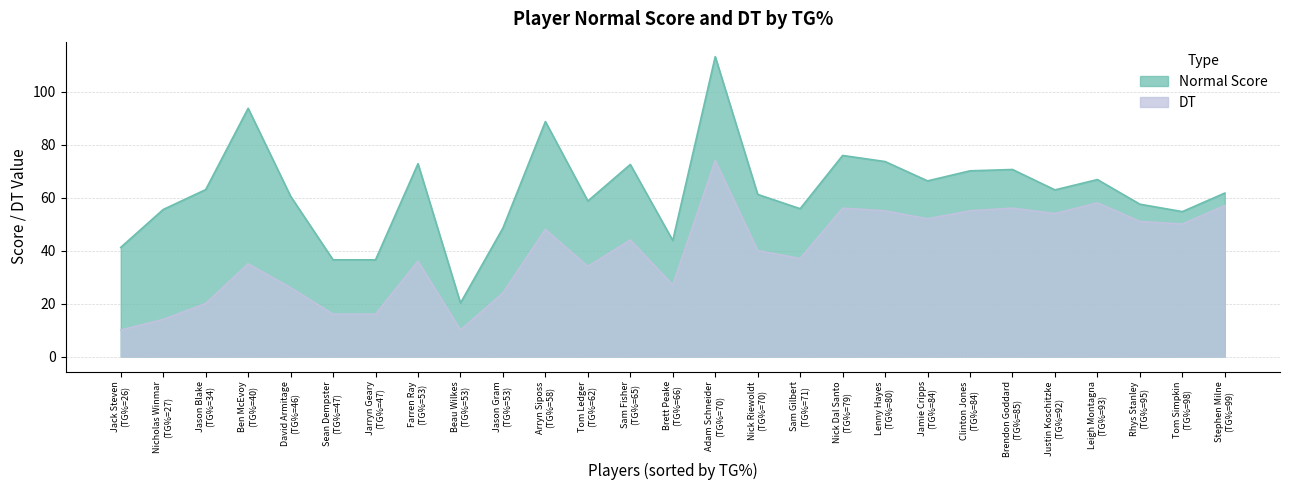

Rank the series by their average value, from highest to lowest.

Normal Score, DT